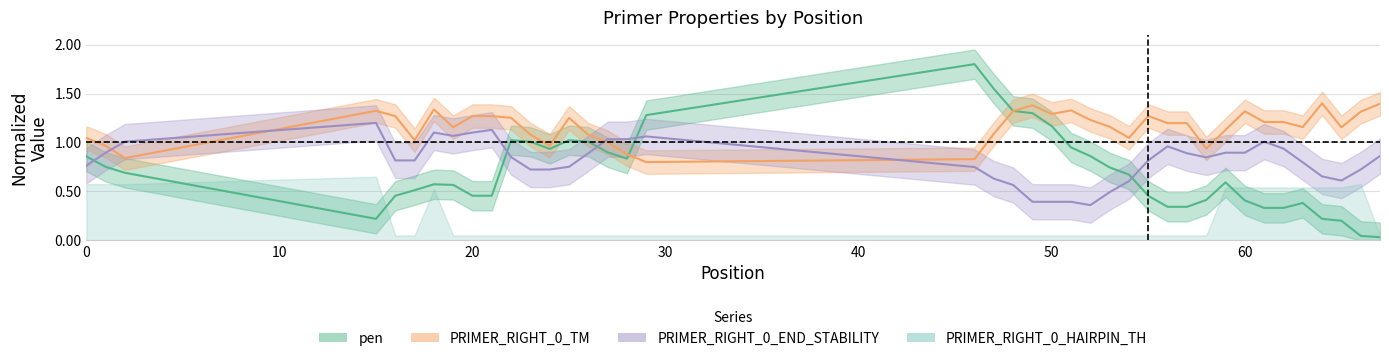

How many times do PRIMER_RIGHT_0_END_STABILITY and pen cross each other?

5